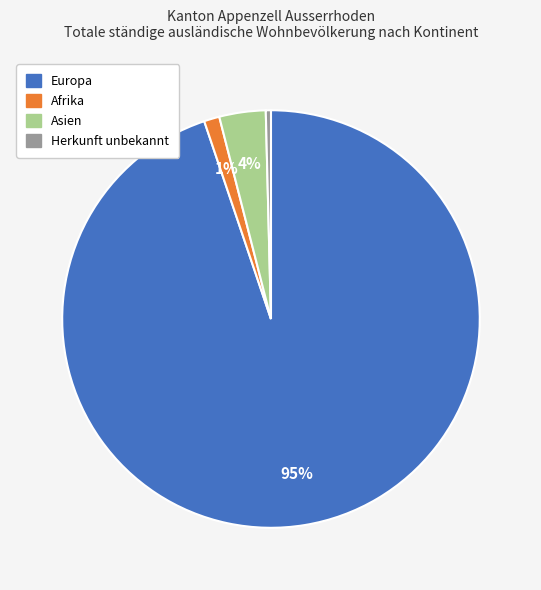

Count the number of slices in the pie.

4